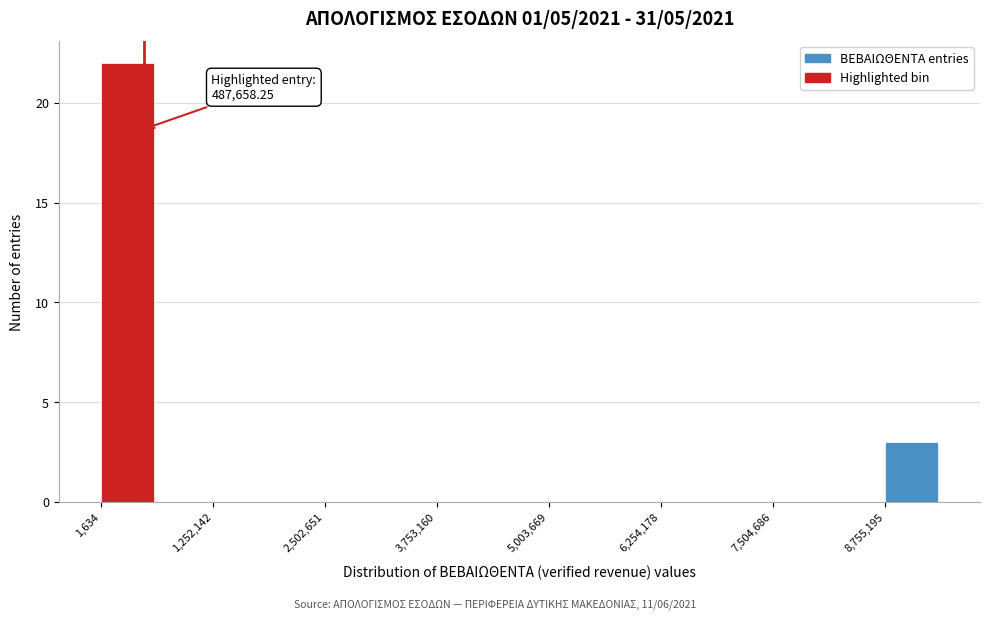

Read against the x-axis, roughly where is the centre of the tallest bar?

200000